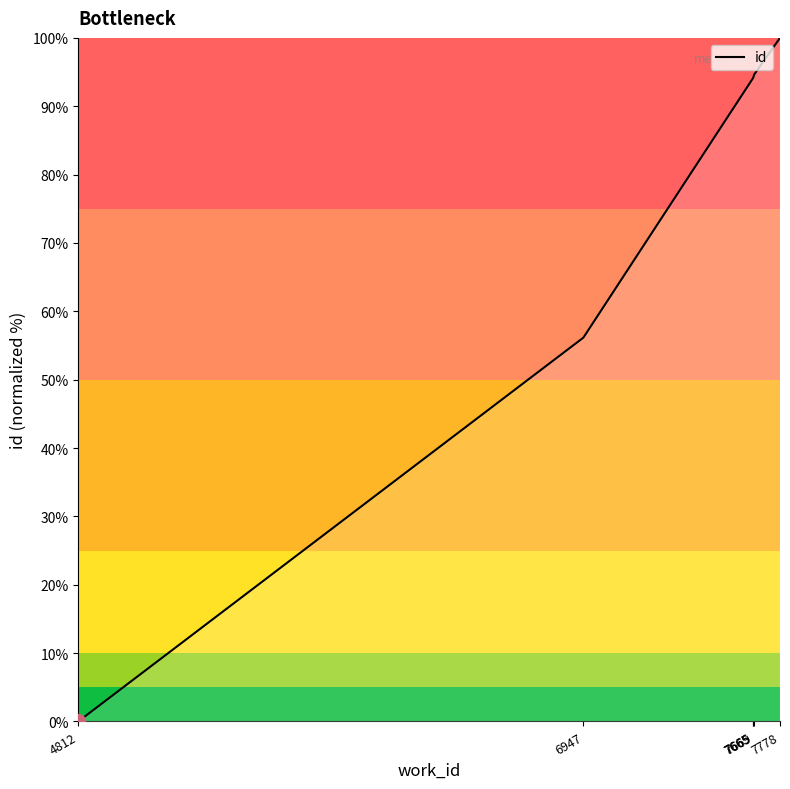

Where is the data nearest to the value 50?

6947